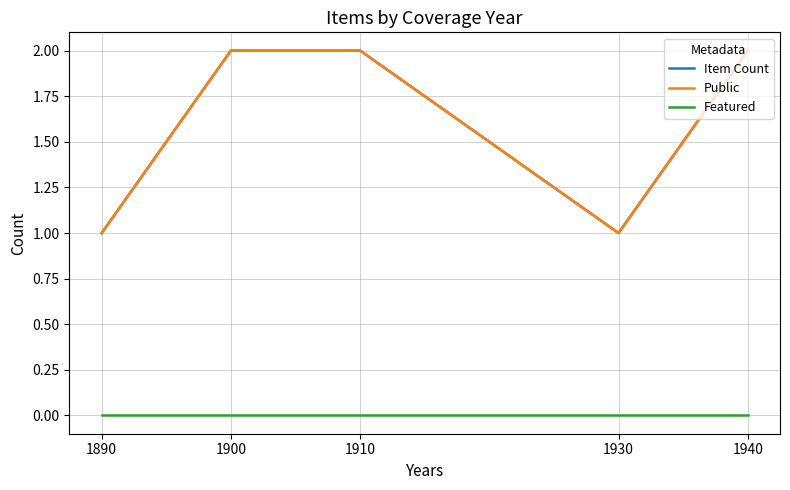

Does the chart display data point markers on the line(s)?

No